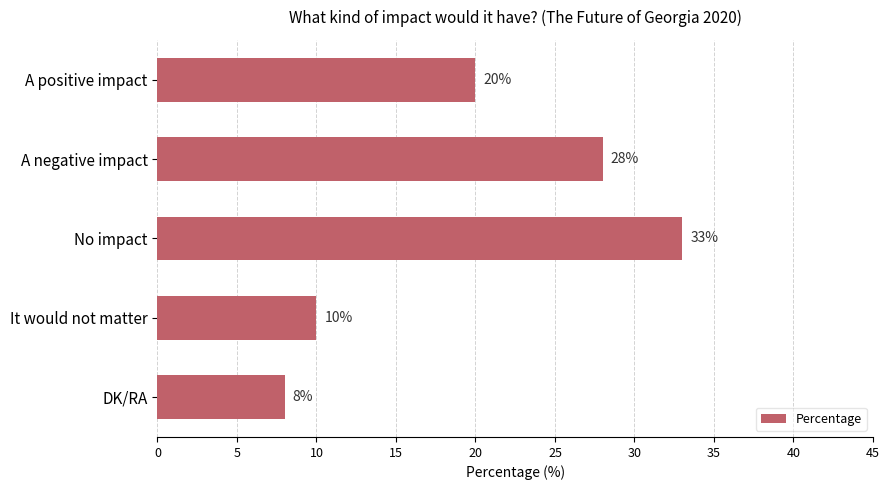

Does the chart contain any negative values?

No